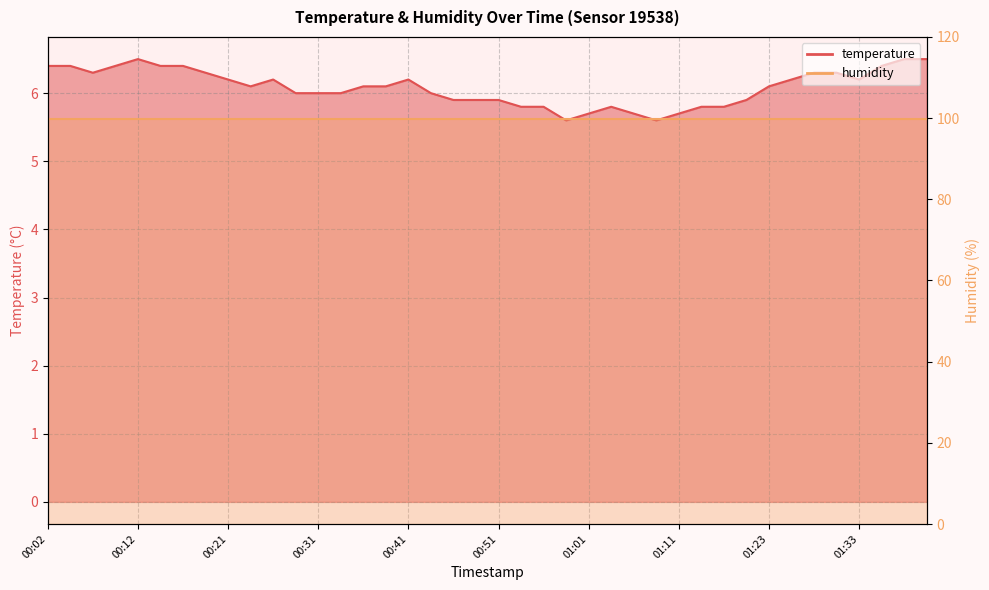

The value at 01:03 is 8.8. True or false?

False